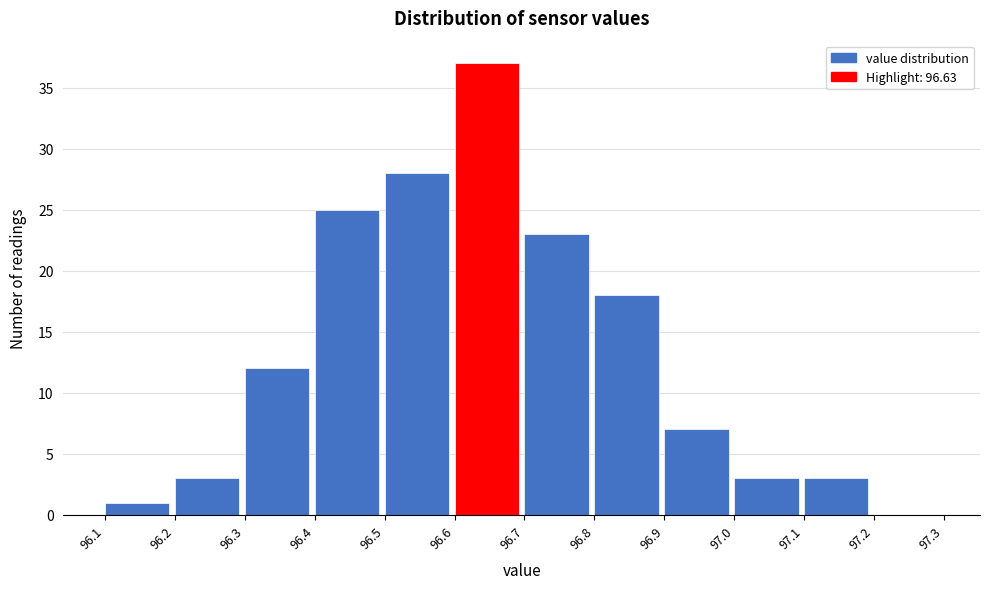

What is the height of the bar covering 96.5 to 96.6 on the x-axis? The values are not printed on the chart, so give them approximately, as read against the axis.

28